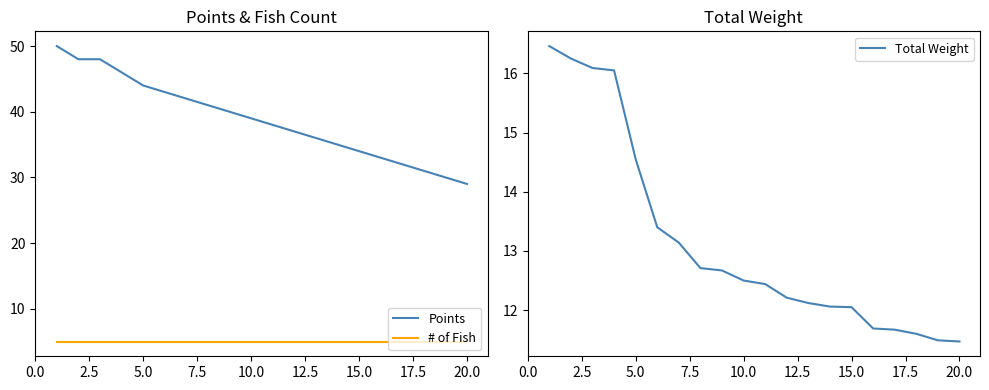

What is the minimum value shown in the chart?

5.0